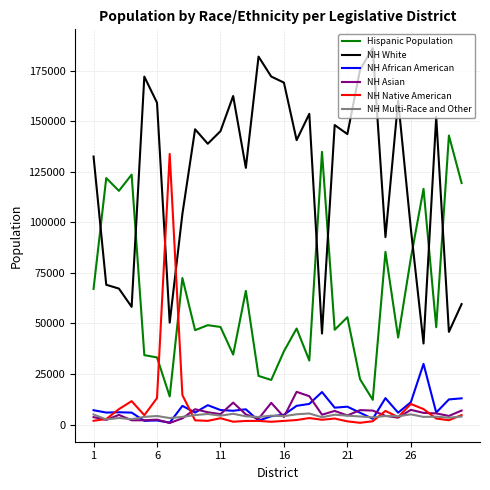

At how many categories does at least one series exceed 11371?

30